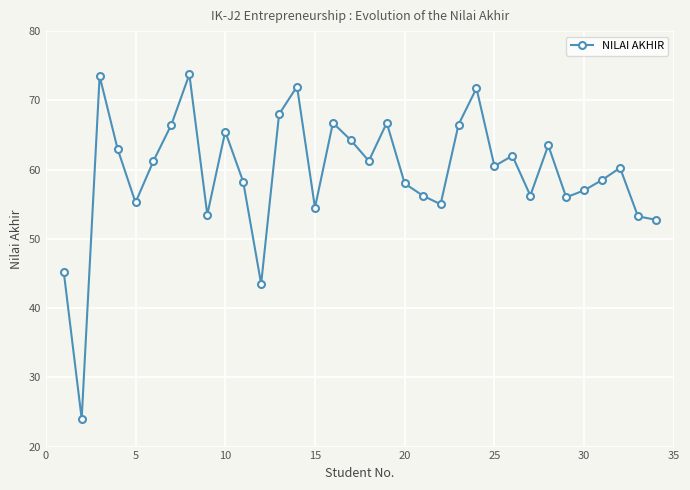

What is the maximum value shown in the chart?

73.8